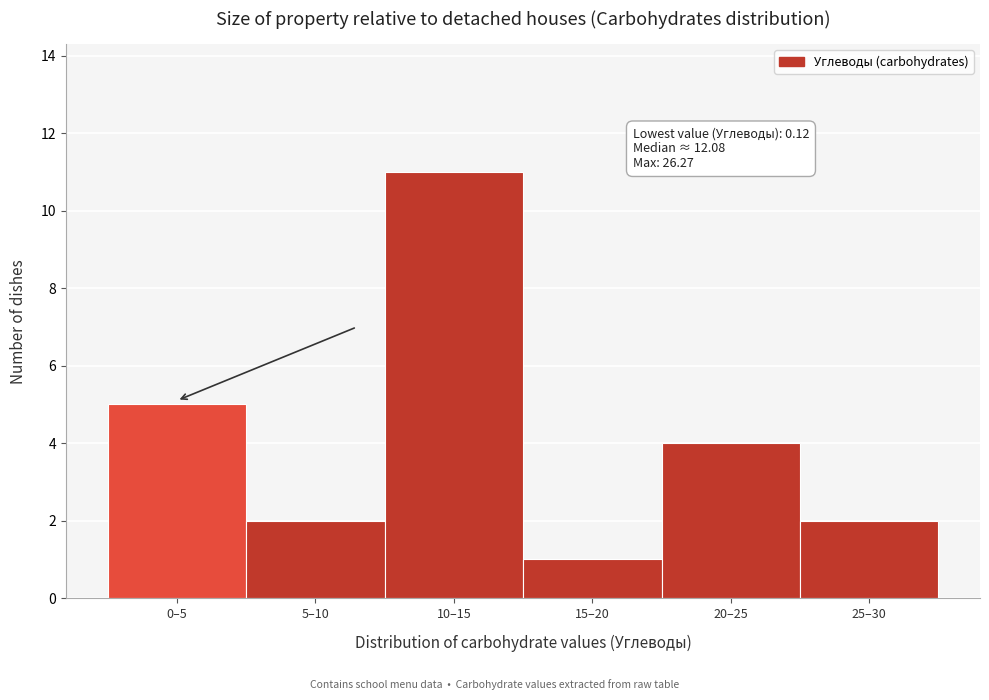

Reading right to left, what are all the values shown in this chart?

25–30=2	20–25=4	15–20=1	10–15=11	5–10=2	0–5=5